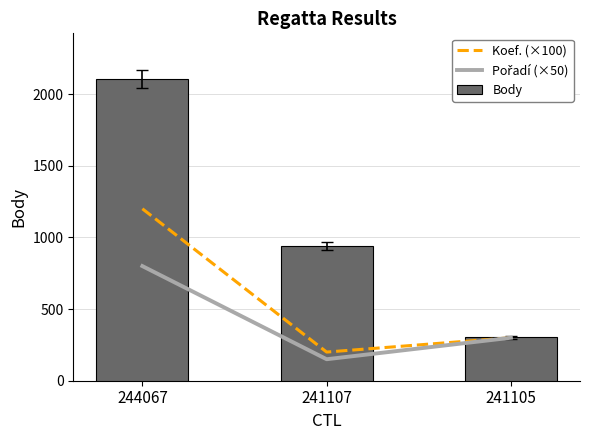

Which label corresponds to the largest value in the chart?

244067